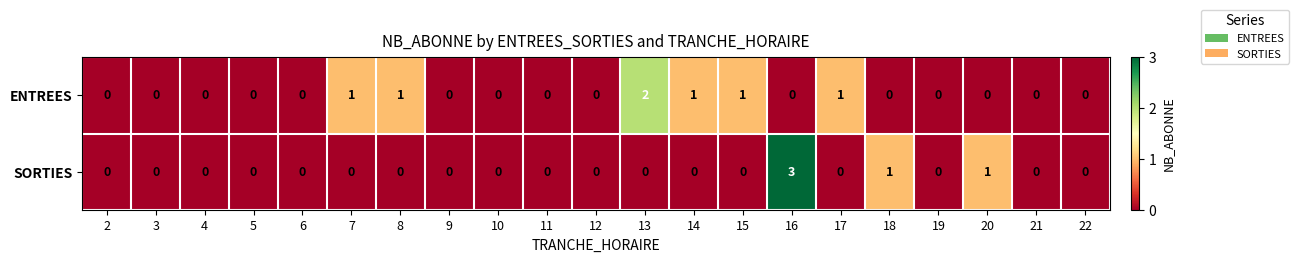

Which series has the largest total across all categories?

ENTREES